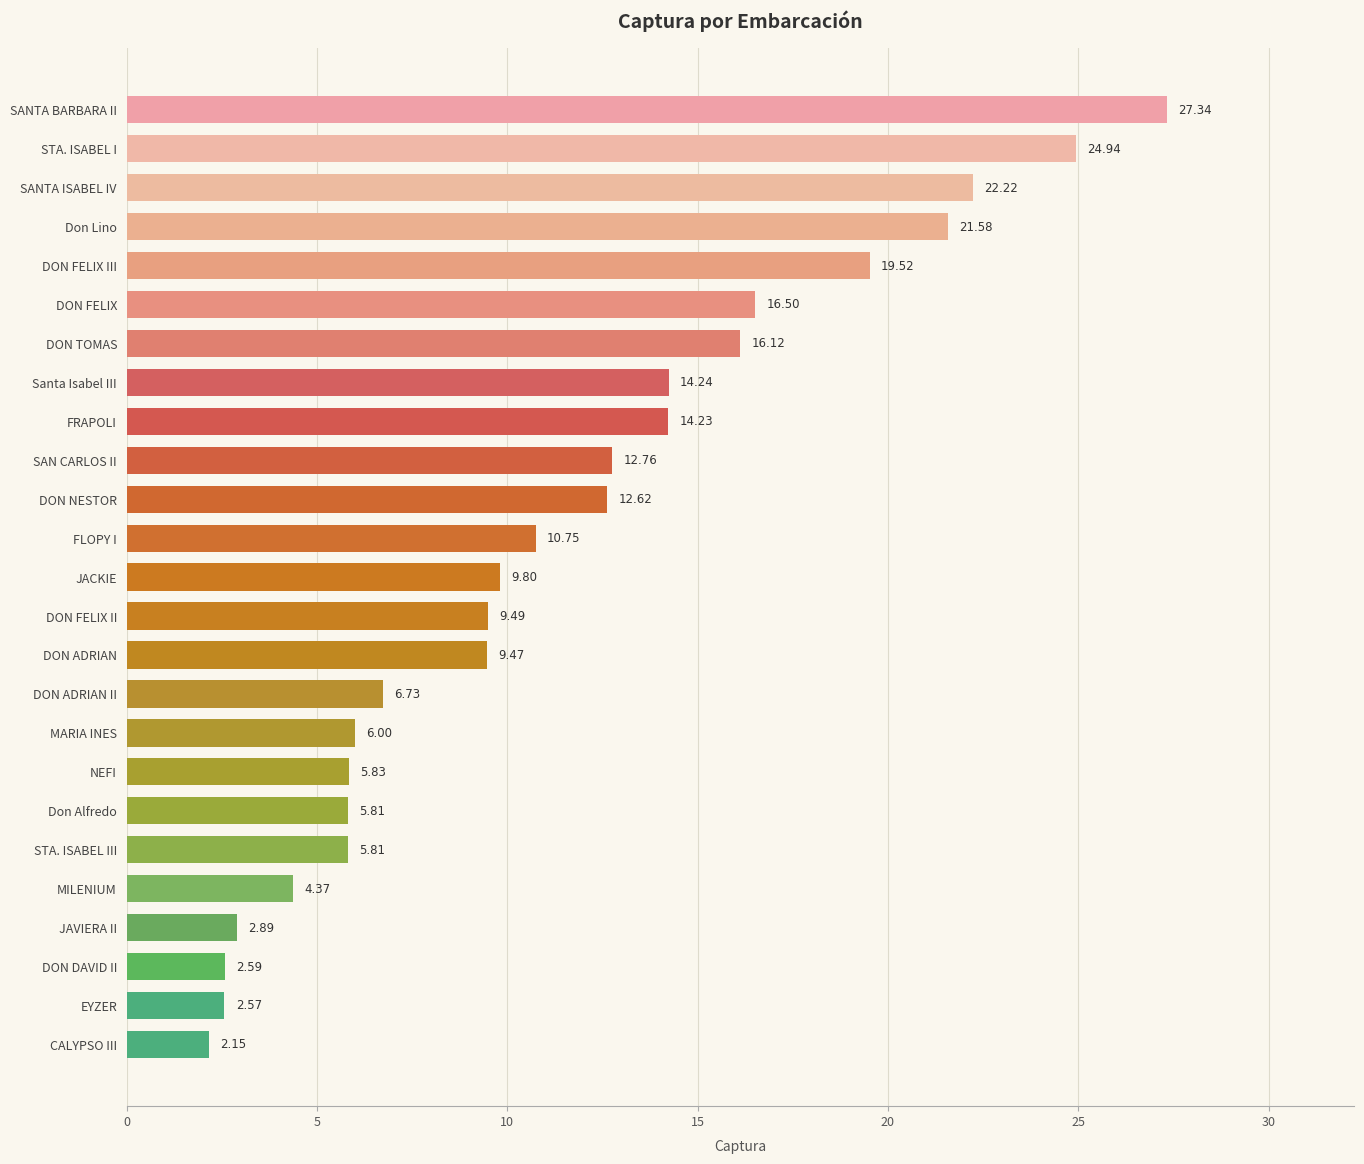

What is the change in value from JAVIERA II to JACKIE?

+6.9